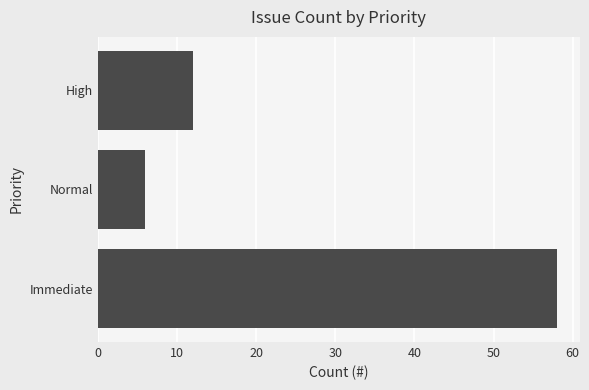

What value does the data have at High, to the nearest 10?

10